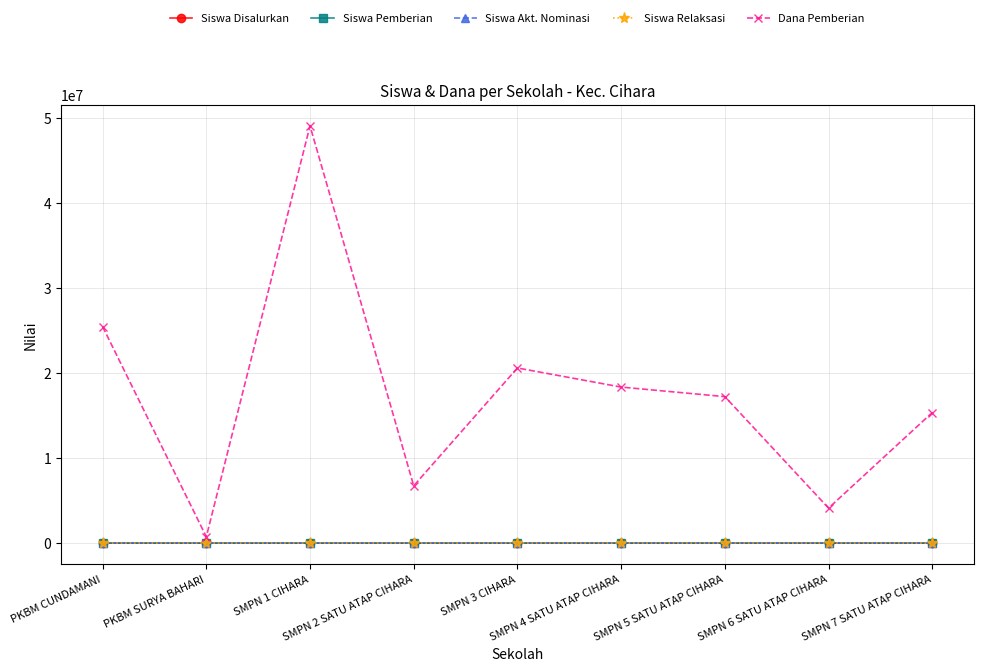

Is this an area chart (filled region under the line)?

No